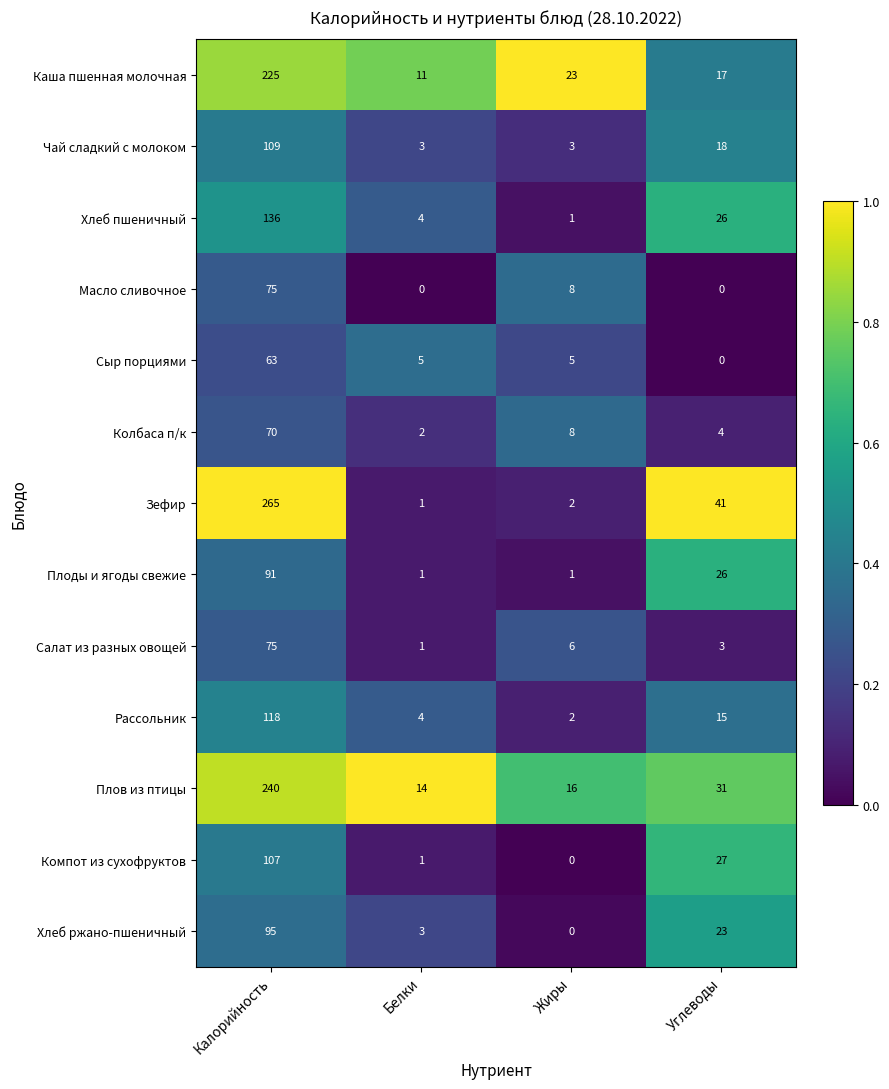

What is the greatest value displayed?

265